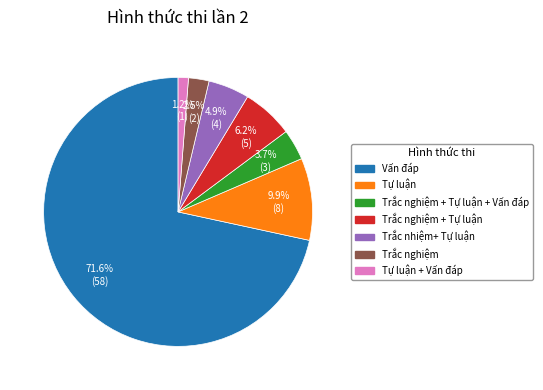

How many slices are in this pie chart?

7